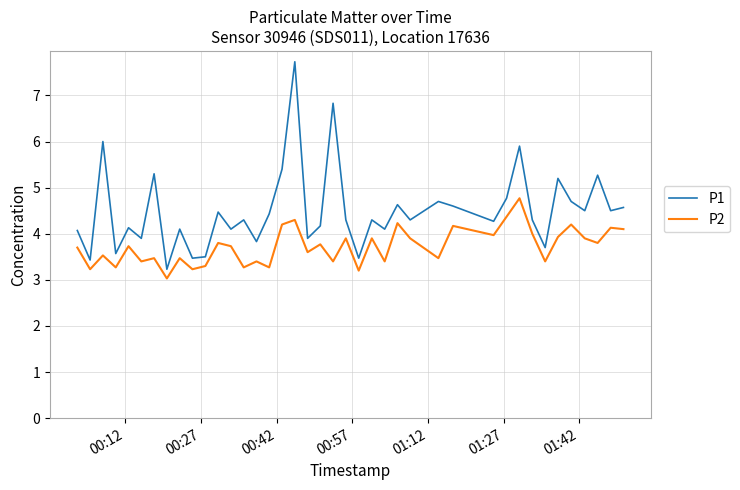

What are all the series names shown in the legend?

P1, P2